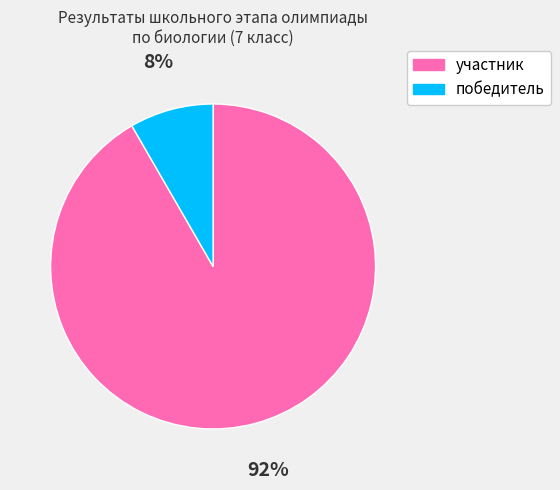

What is the smallest slice in the pie chart?

победитель